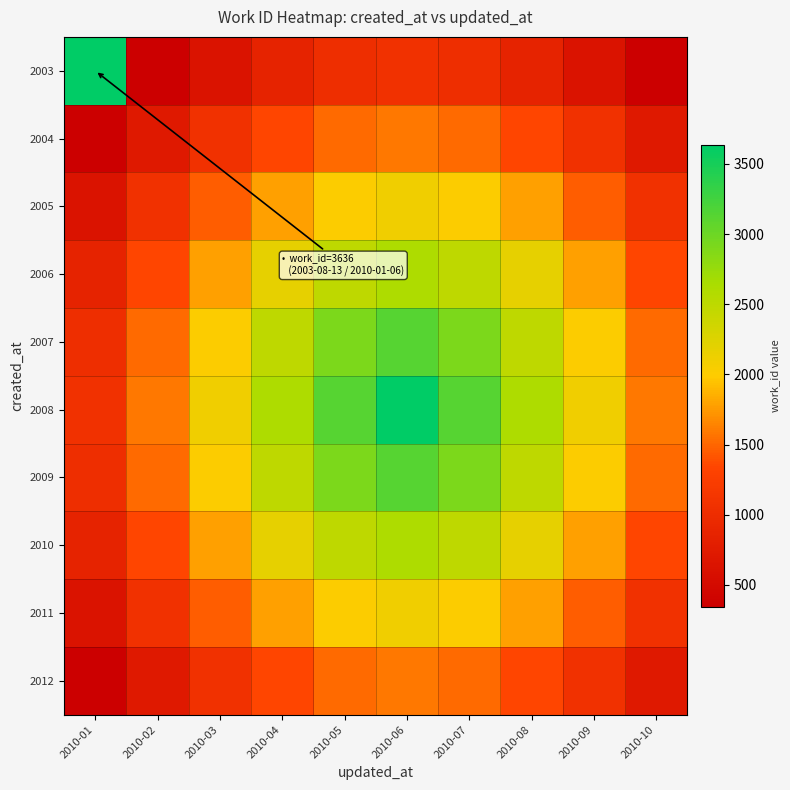

What is the spread (max minus min) of values at 2010-09?

1455.7